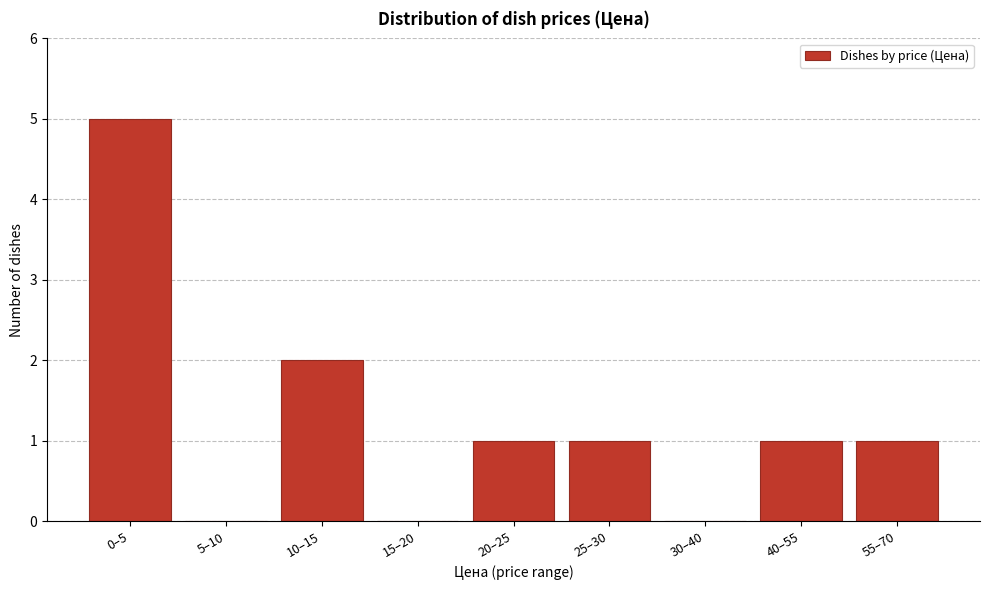

Reading left to right, extract all data points from this chart.

0–5=5	5–10=0	10–15=2	15–20=0	20–25=1	25–30=1	30–40=0	40–55=1	55–70=1